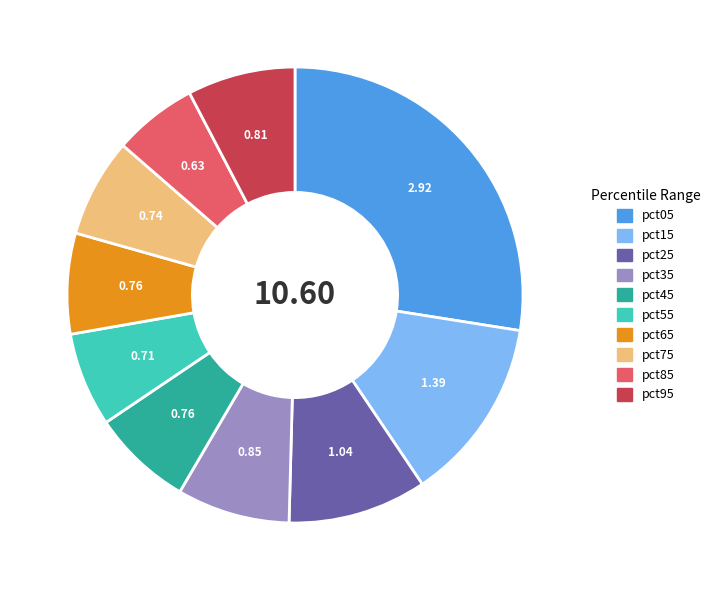

Between pct95 and pct05, which is larger?

pct05